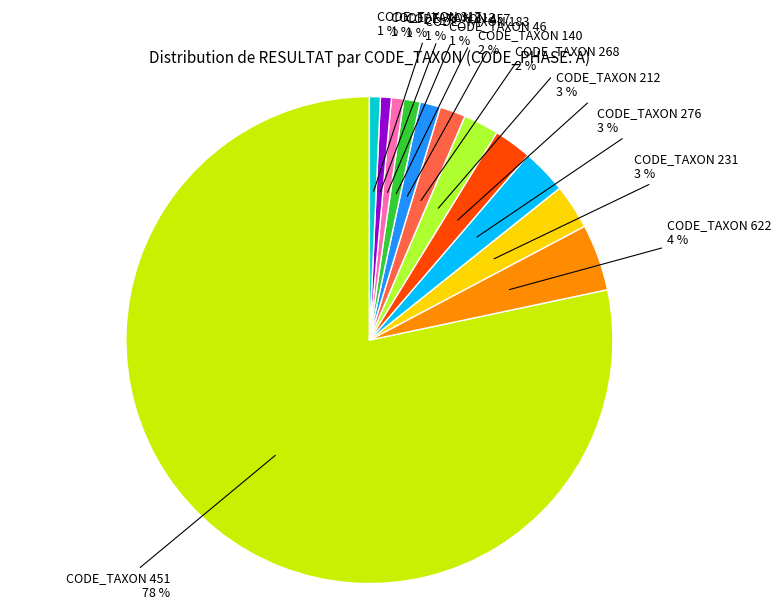

To the nearest percent, what is the average slice percentage?

8%